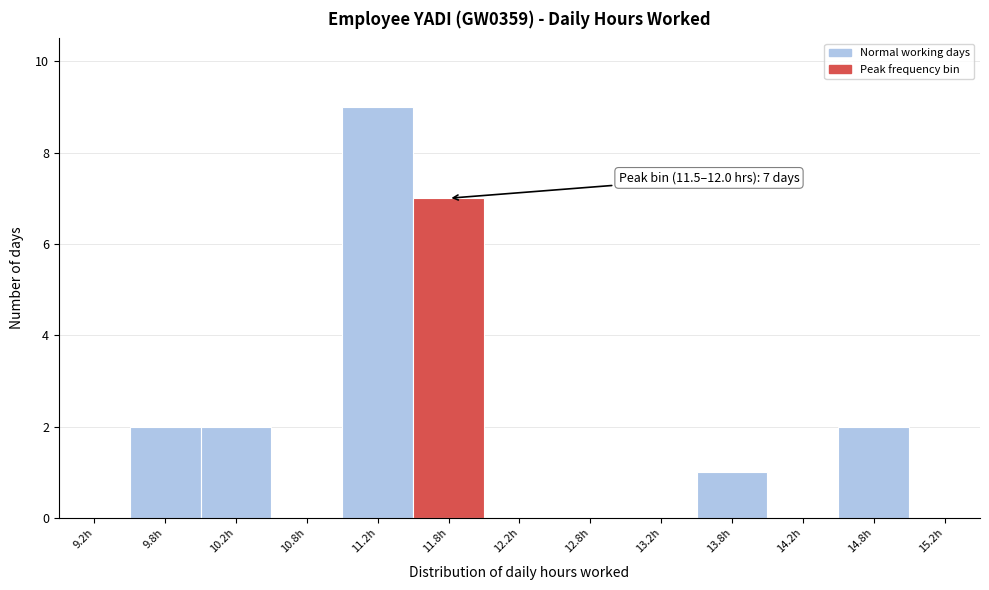

Over which range of the x-axis is the bar tallest?

11.0 to 11.5